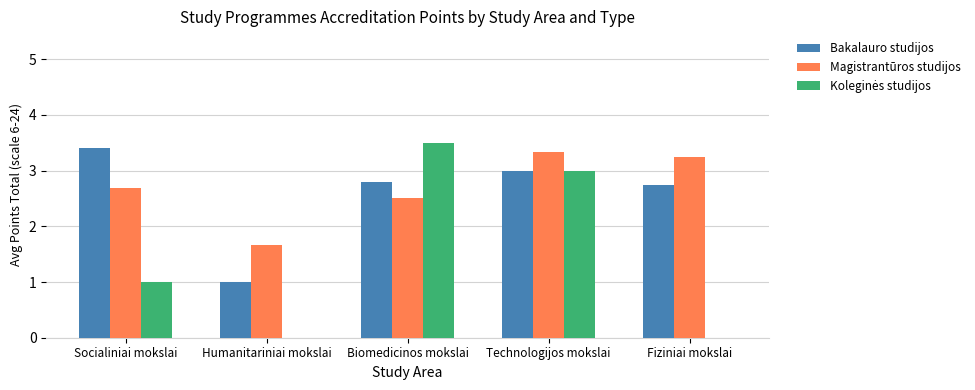

True or false: Bakalauro studijos has a value of 2.8 at Biomedicinos mokslai.

True